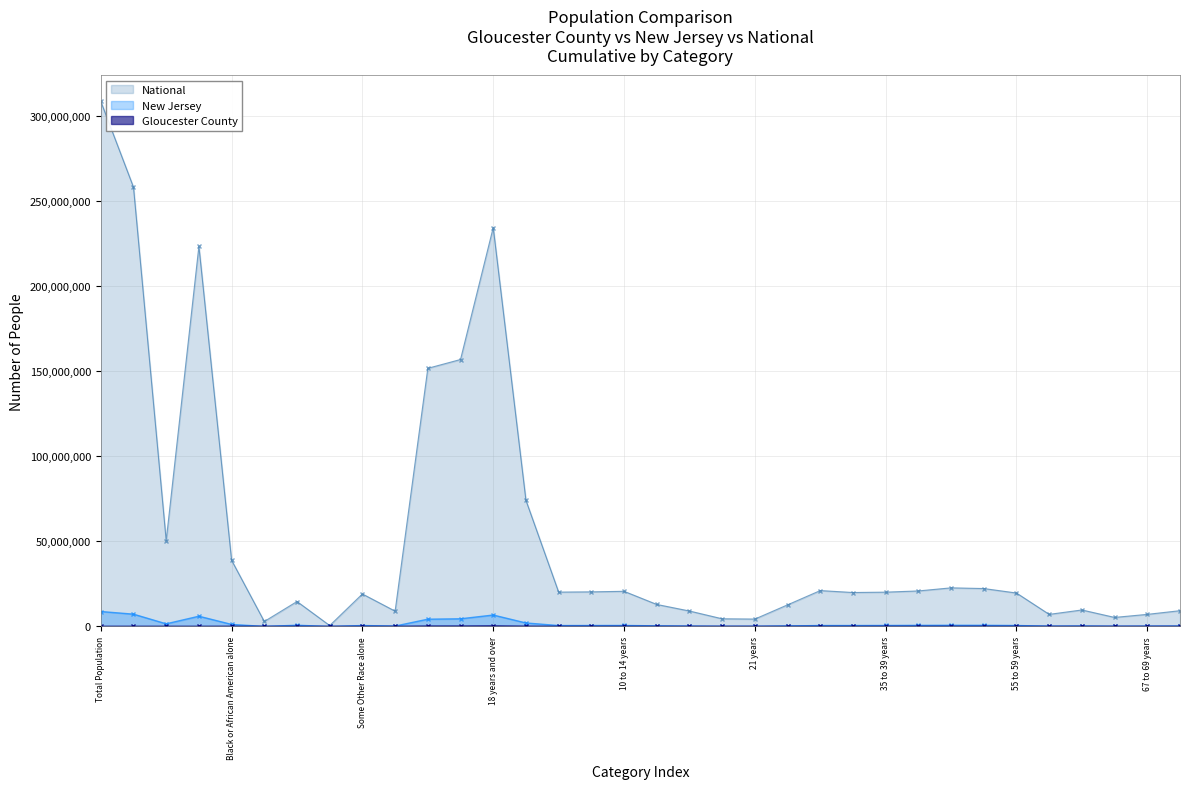

At which category does National reach its first local peak?

White alone